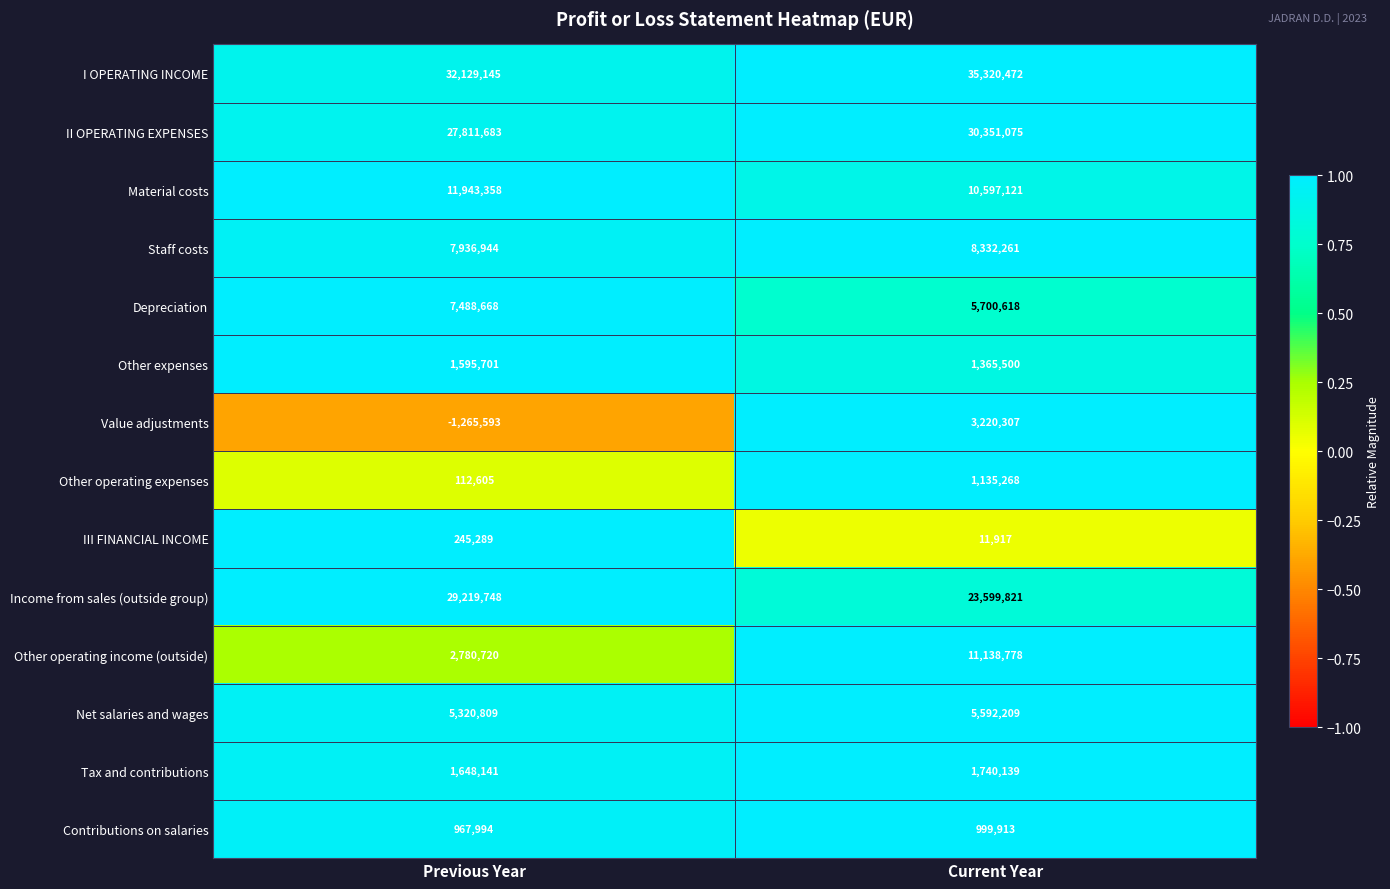

At Current Year, list the series in order from smallest to largest.

III FINANCIAL INCOME, Contributions on salaries, Other operating expenses, Other expenses, Tax and contributions, Value adjustments, Net salaries and wages, Depreciation, Staff costs, Material costs, Other operating income (outside), Income from sales (outside group), II OPERATING EXPENSES, I OPERATING INCOME